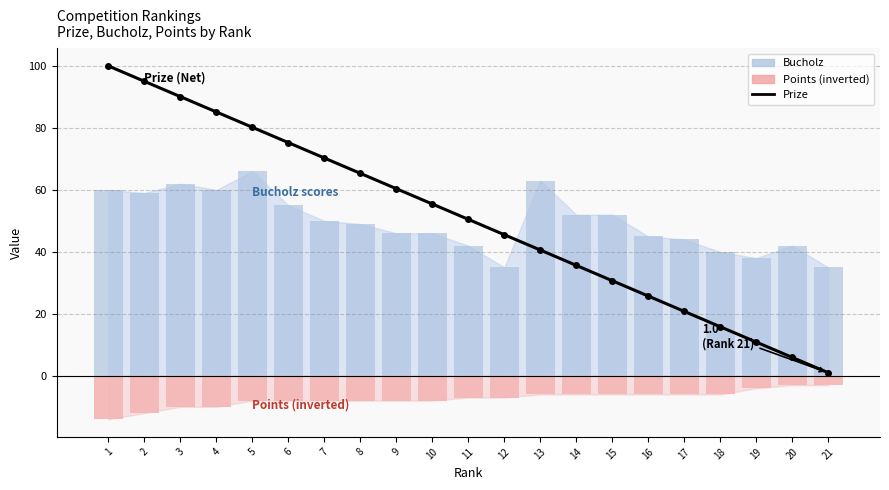

At which category is the sum across all series the highest?

1